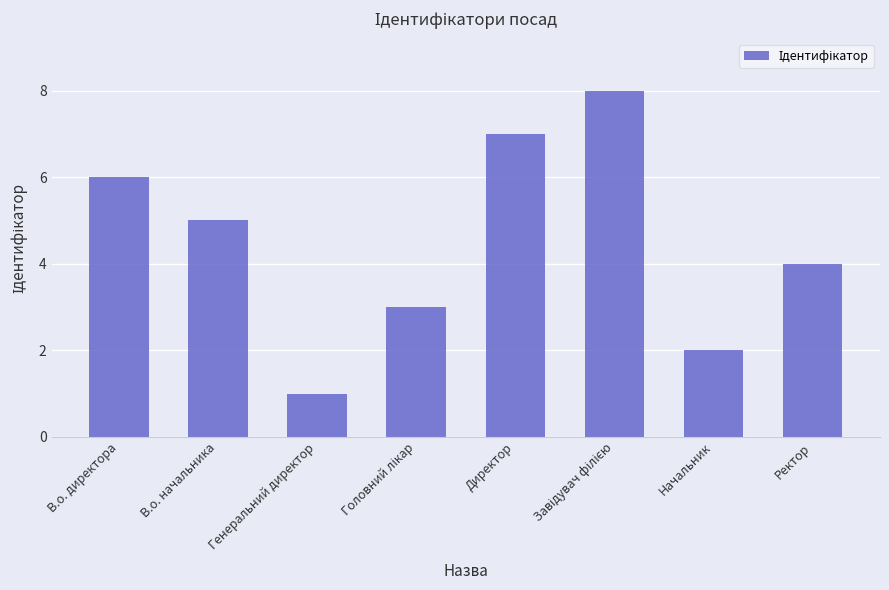

What is the label of the 7th bar from the left?

Начальник